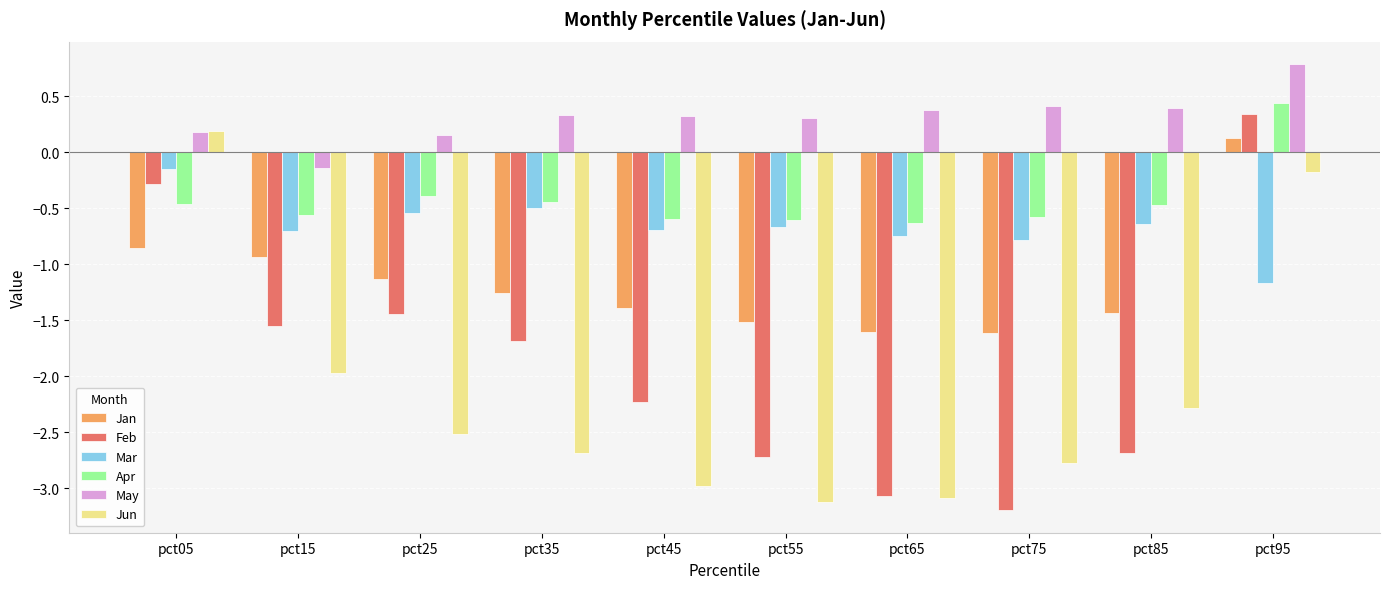

What are all the series names shown in the legend?

Jan, Feb, Mar, Apr, May, Jun